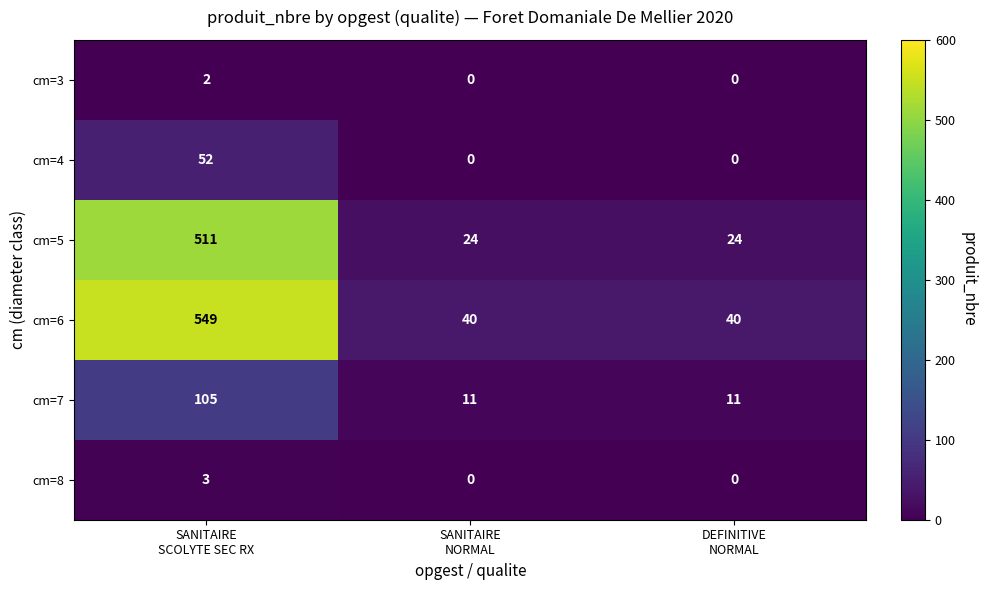

What is the difference between the maximum and minimum values in the cm=4 series?

52